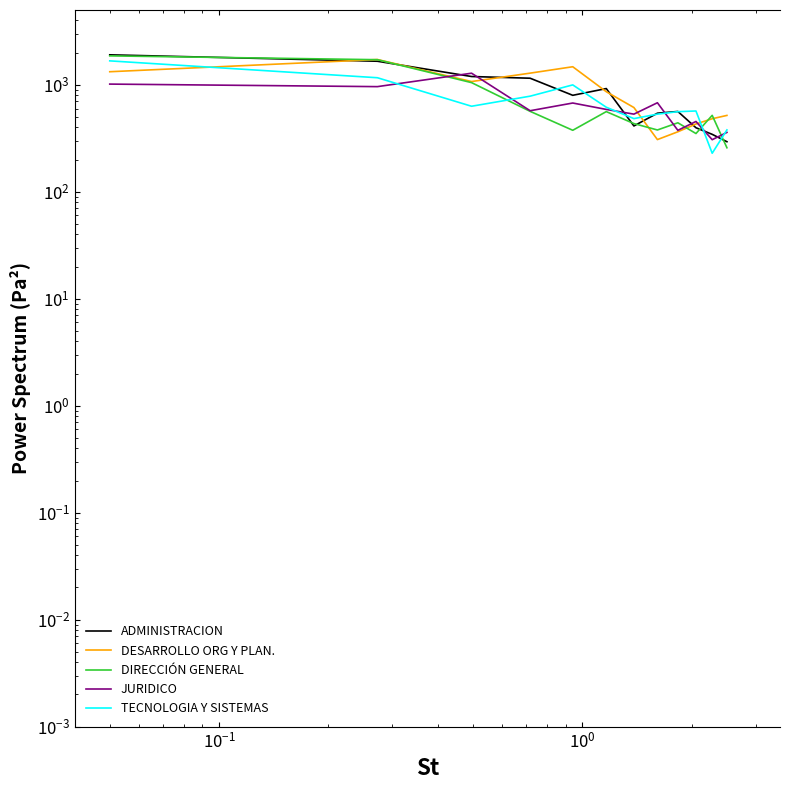

The value of DESARROLLO ORG Y PLAN. at 10 is 481.5. True or false?

True